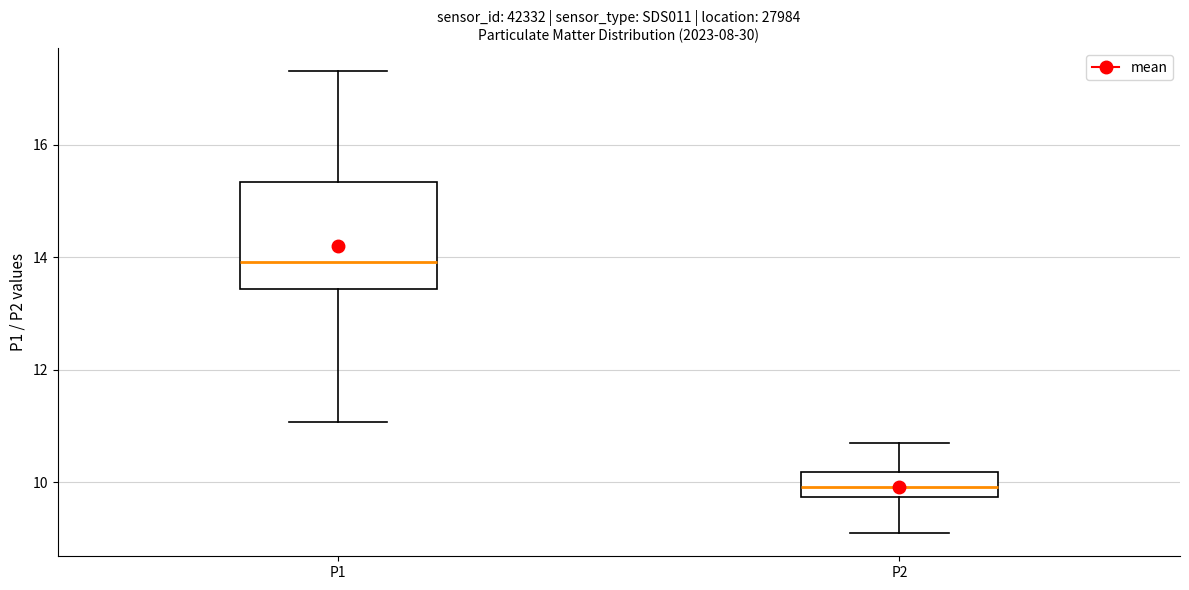

Reading left to right, read every box against the y-axis: the position of its median line, the range the box covers, and the ends of its whiskers. The values are not printed on the chart, so give them approximately, as read against the axis.

P1: median 14.0, box 13.4 to 15.4, whiskers 11.0 to 17.4
P2: median 10.0, box 9.8 to 10.2, whiskers 9.2 to 10.8